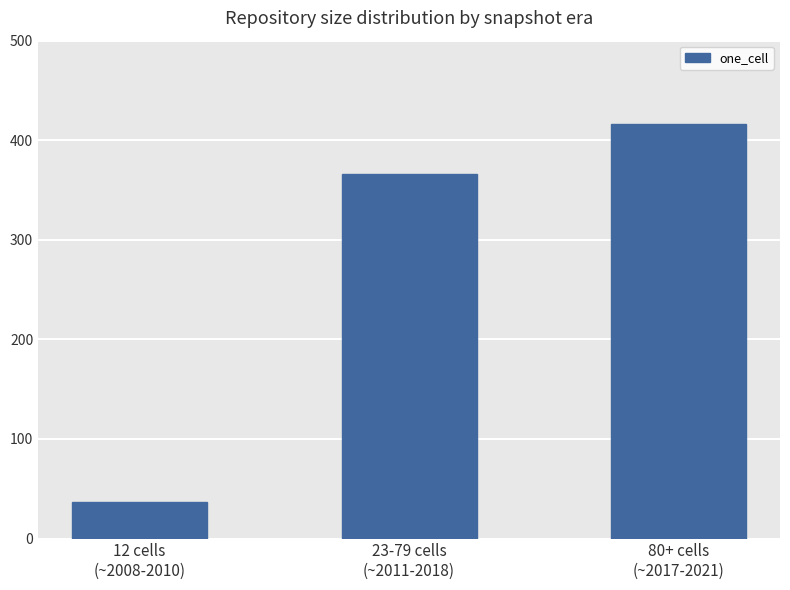

Where does the data first go above 366?

23-79 cells
(~2011-2018)